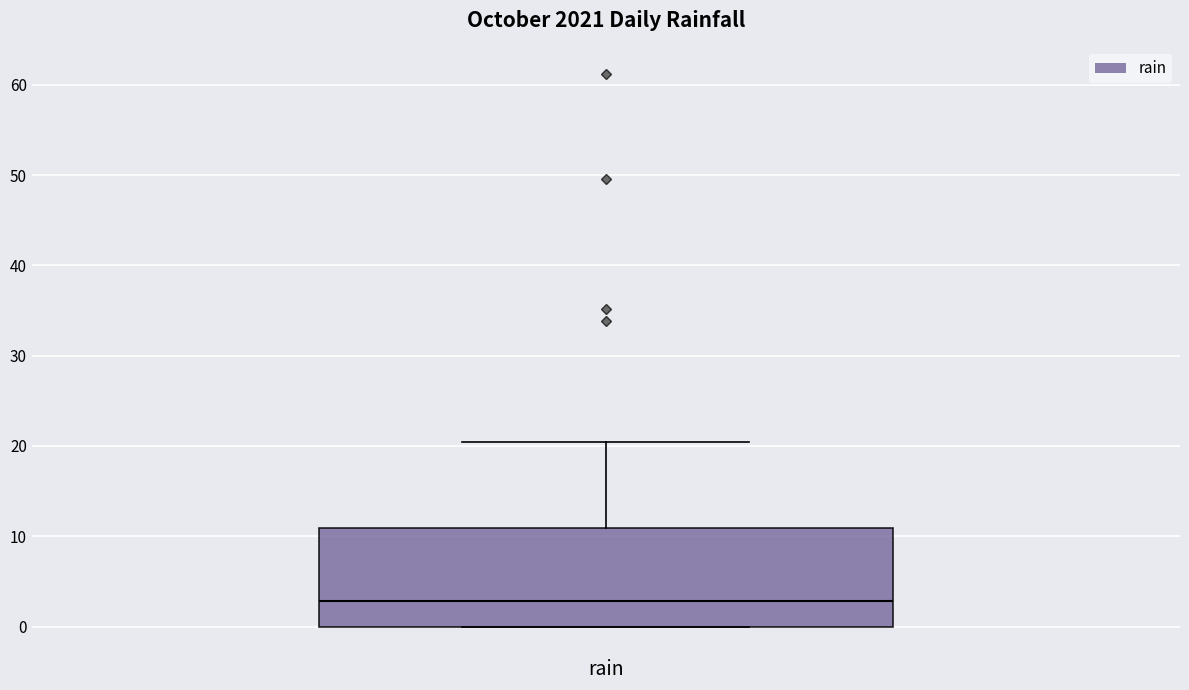

Transcribe this box plot: give where the median line is, the range the box spans, and where the two whiskers end, as read against the y-axis. The values are not printed on the chart, so give them approximately, as read against the axis.

median 3, box 0 to 11, whiskers 0 to 20